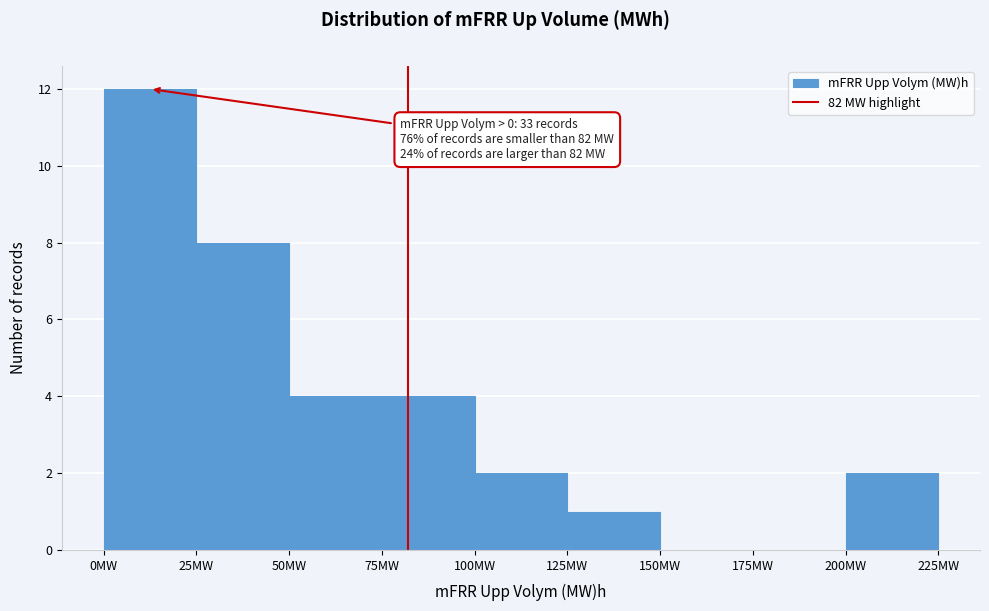

Which range on the x-axis has the tallest bar?

0 to 25